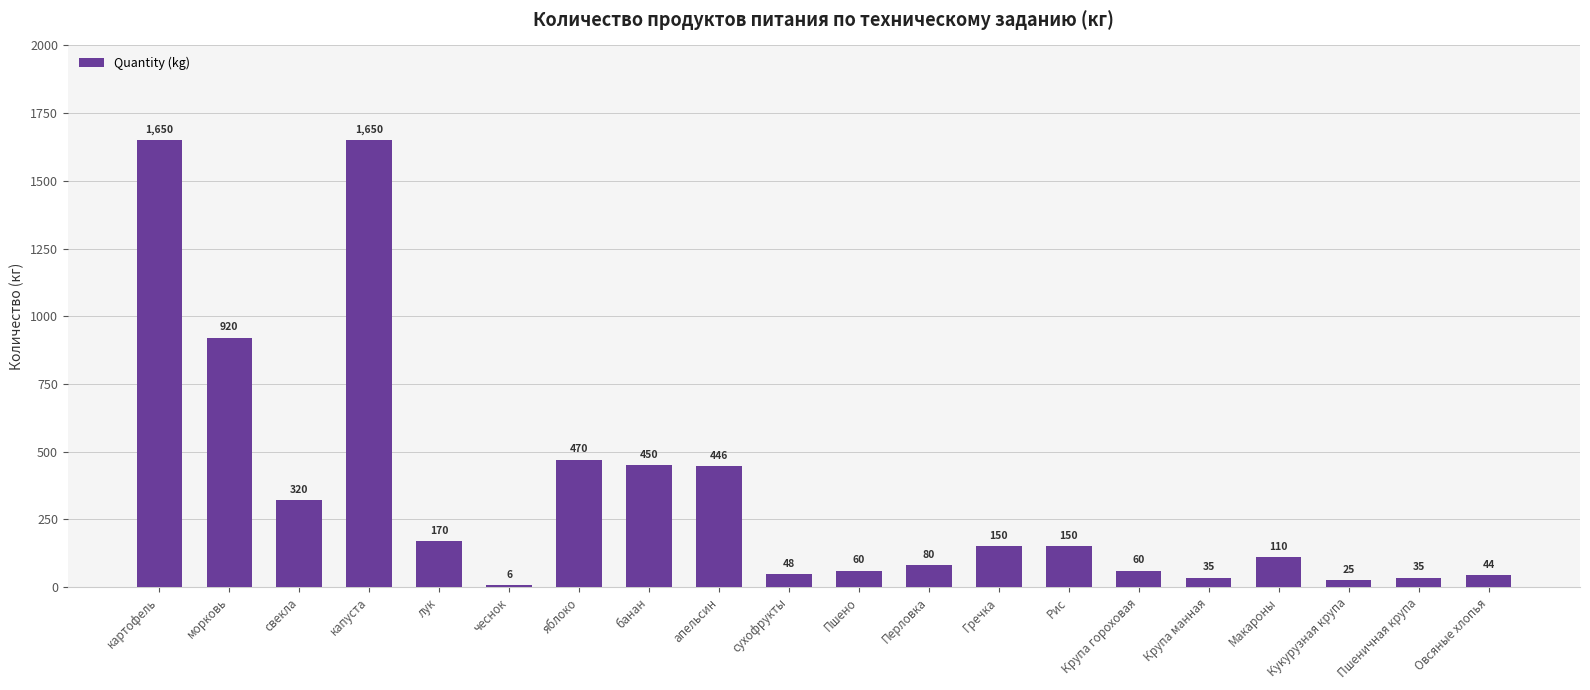

What is the label of the 2nd bar from the right?

Пшеничная крупа